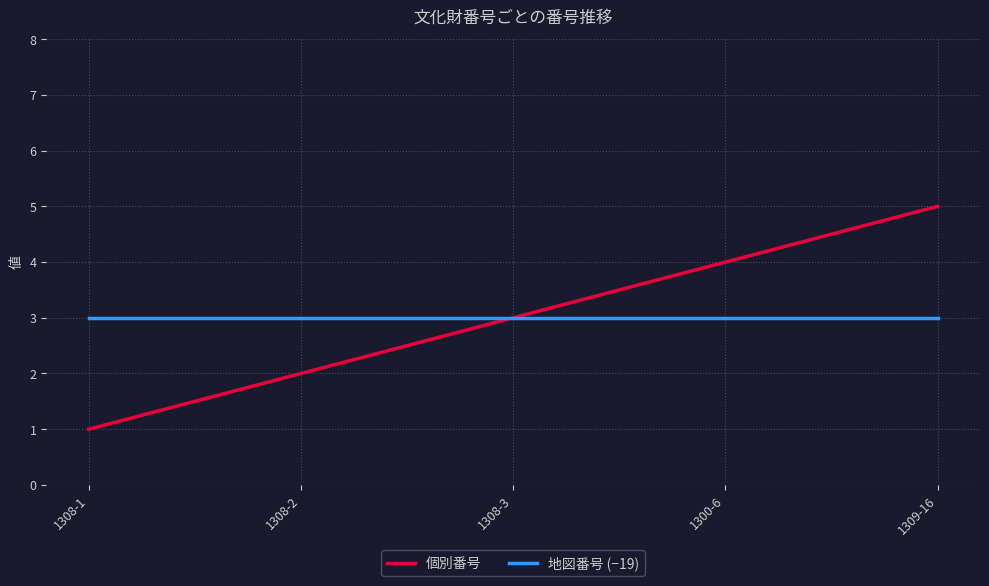

Is the value of 個別番号 at 1300-6 greater than the value of 地図番号 (−19) at 1300-6?

Yes